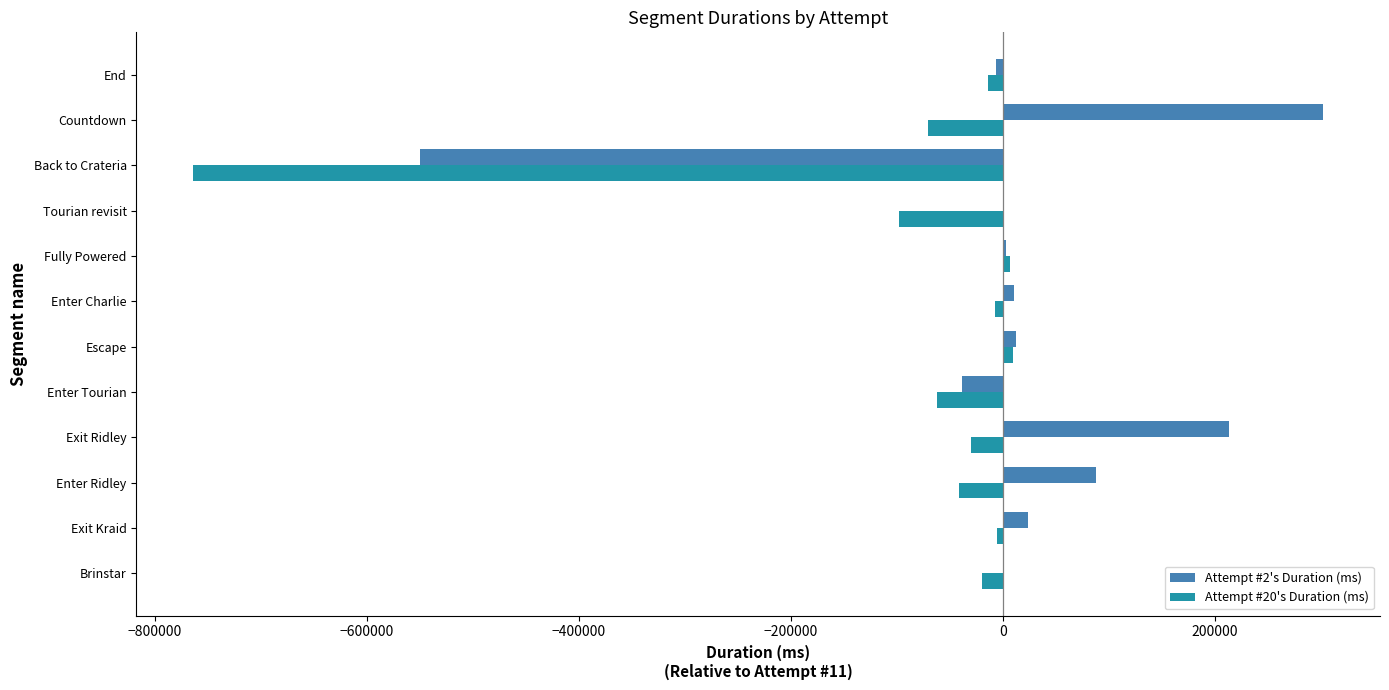

Is it true that Attempt #2's Duration (ms) equals -549595 at Back to Crateria?

True